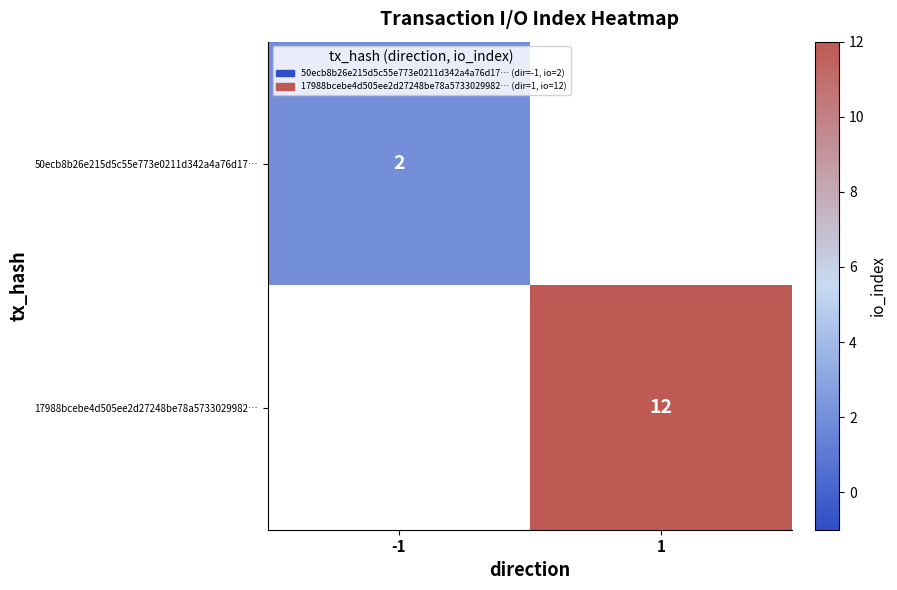

The 17988bcebe4d505ee2d27248be78a5733029982… series shows 4 at 1. True or false?

False